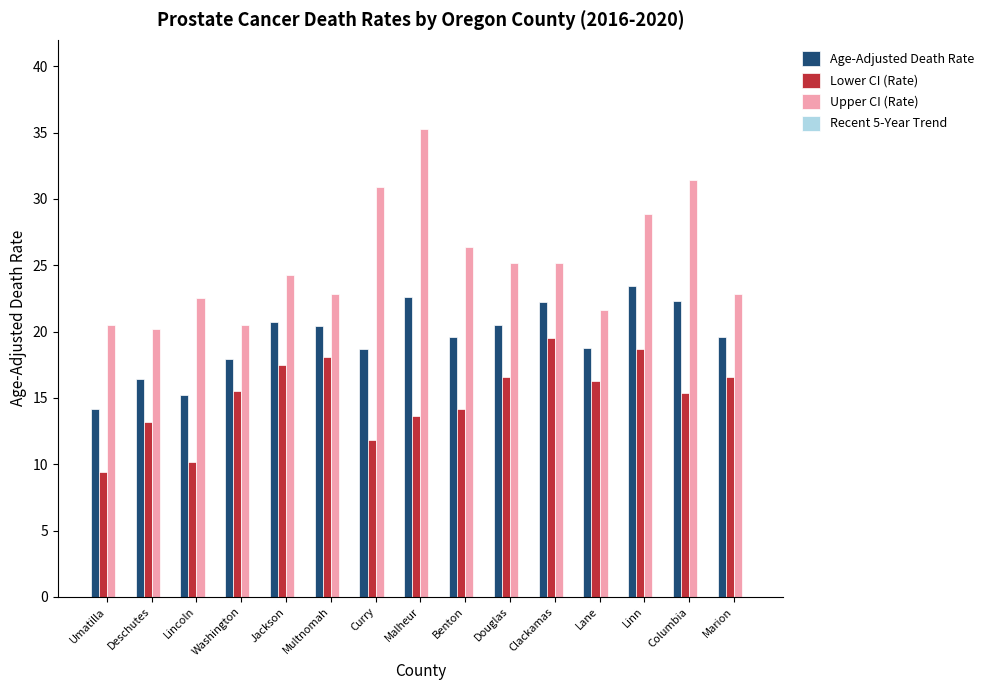

The value of Upper CI (Rate) at Deschutes is 9.0. True or false?

False